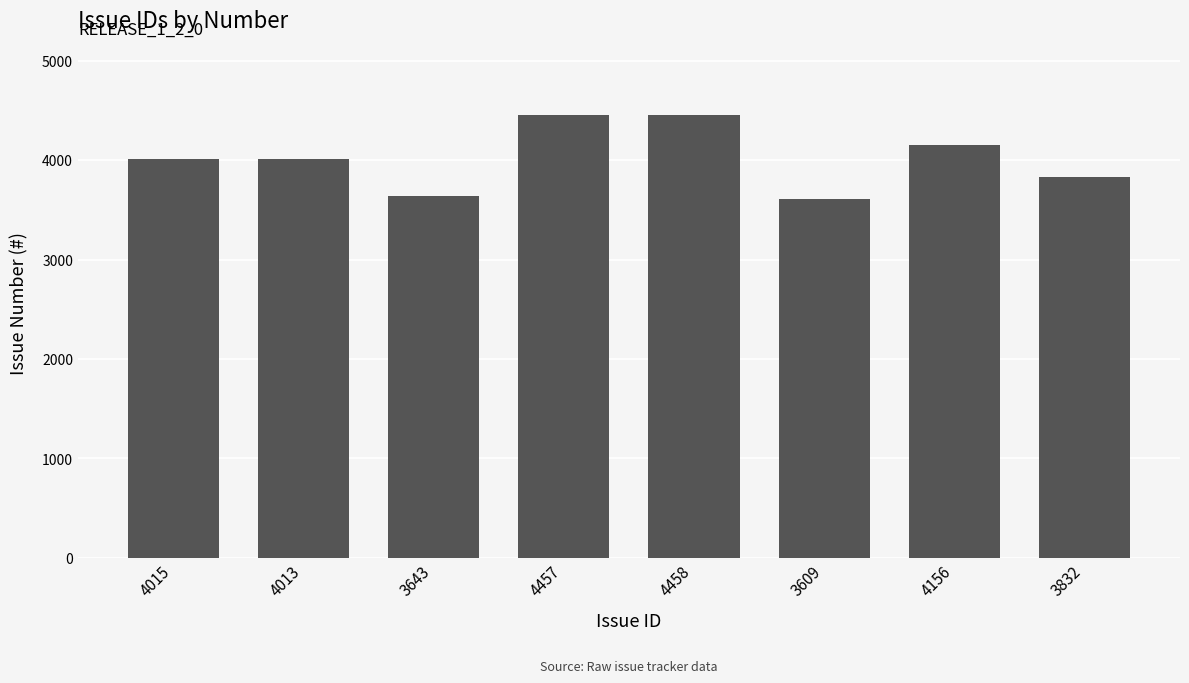

What is the change in value from 3643 to 4457?

+814